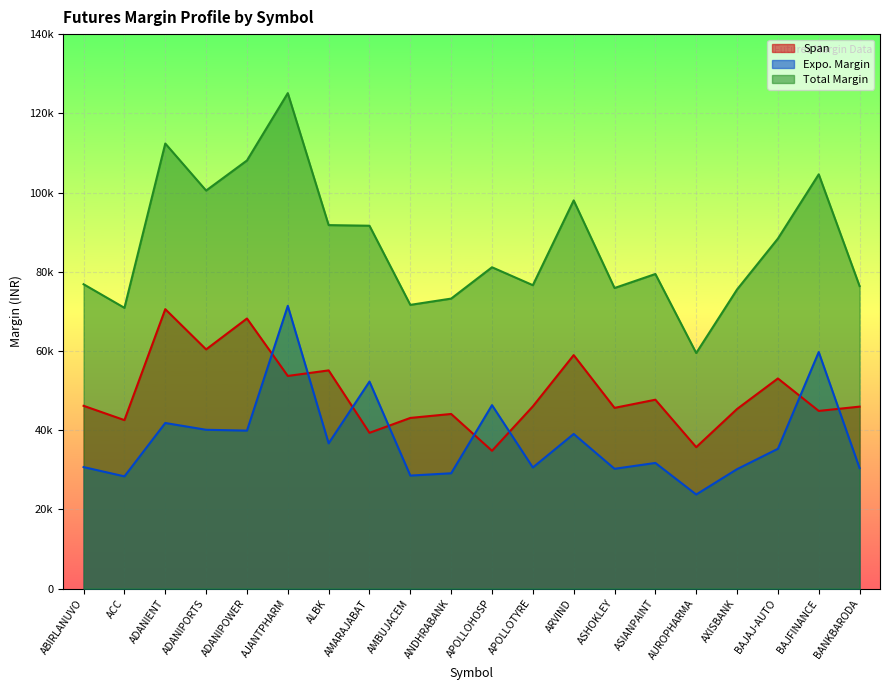

What is the maximum value shown in the chart?

125102.0